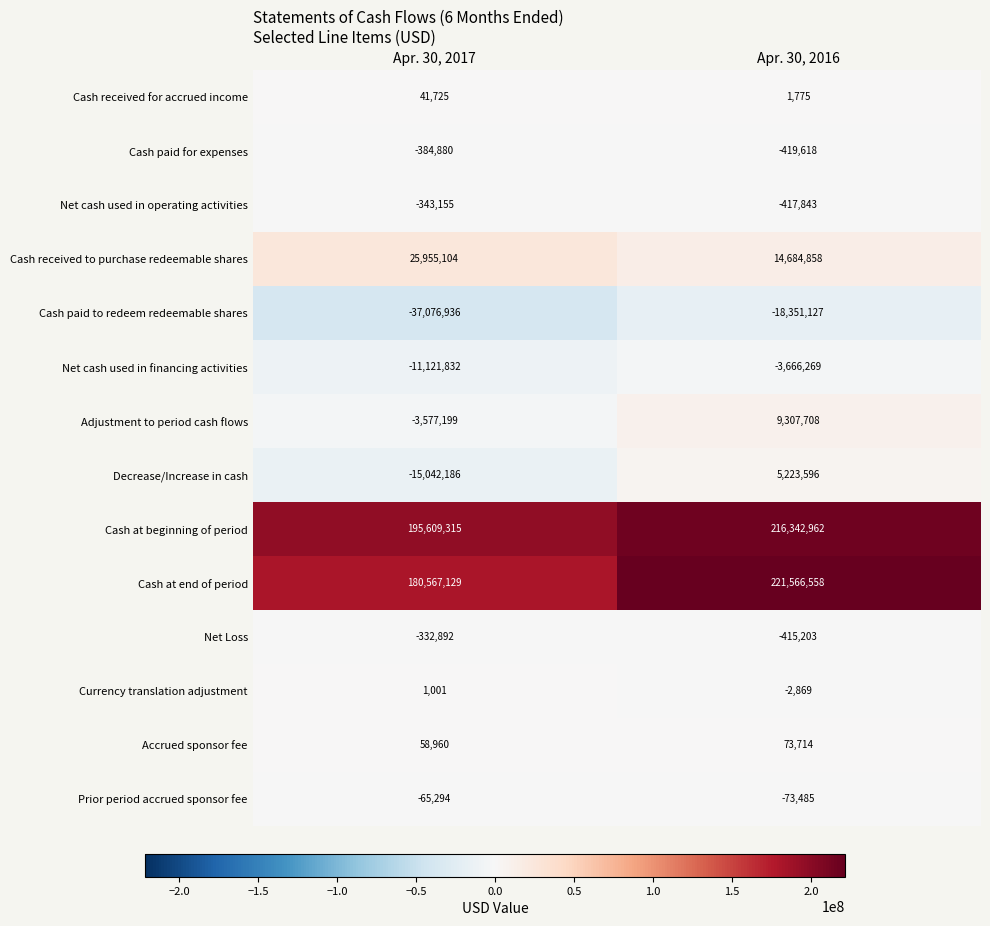

Reading right to left, list all the values displayed in this chart.

Cash received for accrued income: Apr. 30, 2016=1775	Apr. 30, 2017=41725
Cash paid for expenses: Apr. 30, 2016=-419618	Apr. 30, 2017=-384880
Net cash used in operating activities: Apr. 30, 2016=-417843	Apr. 30, 2017=-343155
Cash received to purchase redeemable shares: Apr. 30, 2016=14684858	Apr. 30, 2017=25955104
Cash paid to redeem redeemable shares: Apr. 30, 2016=-18351127	Apr. 30, 2017=-37076936
Net cash used in financing activities: Apr. 30, 2016=-3666269	Apr. 30, 2017=-11121832
Adjustment to period cash flows: Apr. 30, 2016=9307708	Apr. 30, 2017=-3577199
Decrease/Increase in cash: Apr. 30, 2016=5223596	Apr. 30, 2017=-15042186
Cash at beginning of period: Apr. 30, 2016=216342962	Apr. 30, 2017=195609315
Cash at end of period: Apr. 30, 2016=221566558	Apr. 30, 2017=180567129
Net Loss: Apr. 30, 2016=-415203	Apr. 30, 2017=-332892
Currency translation adjustment: Apr. 30, 2016=-2869	Apr. 30, 2017=1001
Accrued sponsor fee: Apr. 30, 2016=73714	Apr. 30, 2017=58960
Prior period accrued sponsor fee: Apr. 30, 2016=-73485	Apr. 30, 2017=-65294